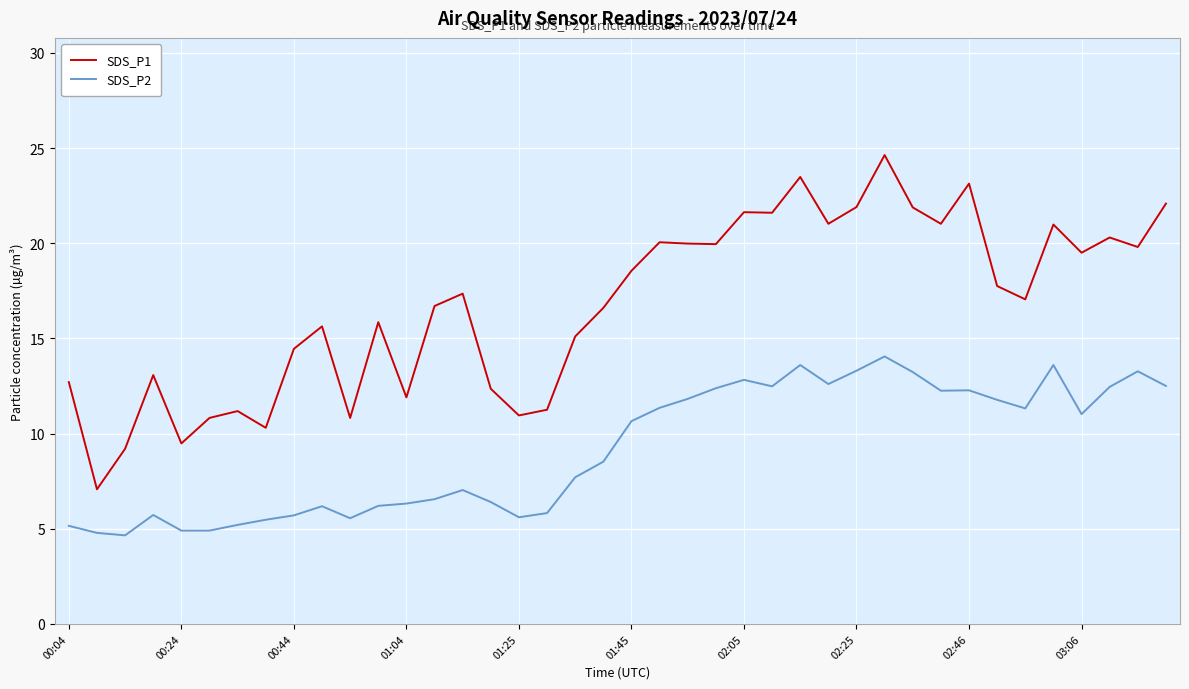

Rank the series by their maximum value, from highest to lowest.

SDS_P1, SDS_P2